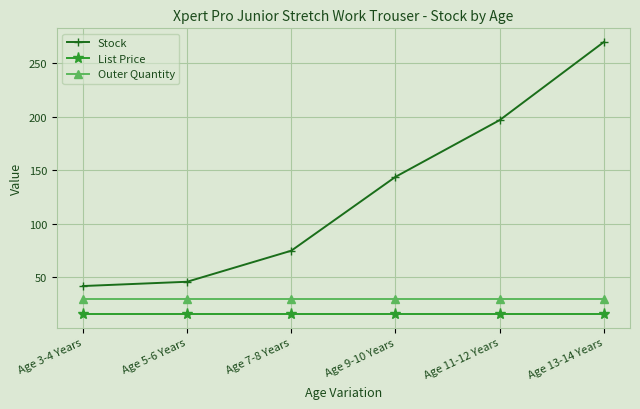

True or false: List Price and Outer Quantity intersect in this chart.

False